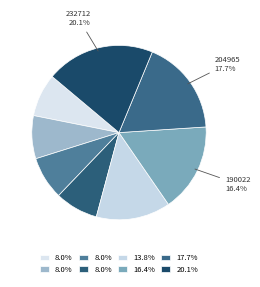

How many segments does this pie chart have?

8